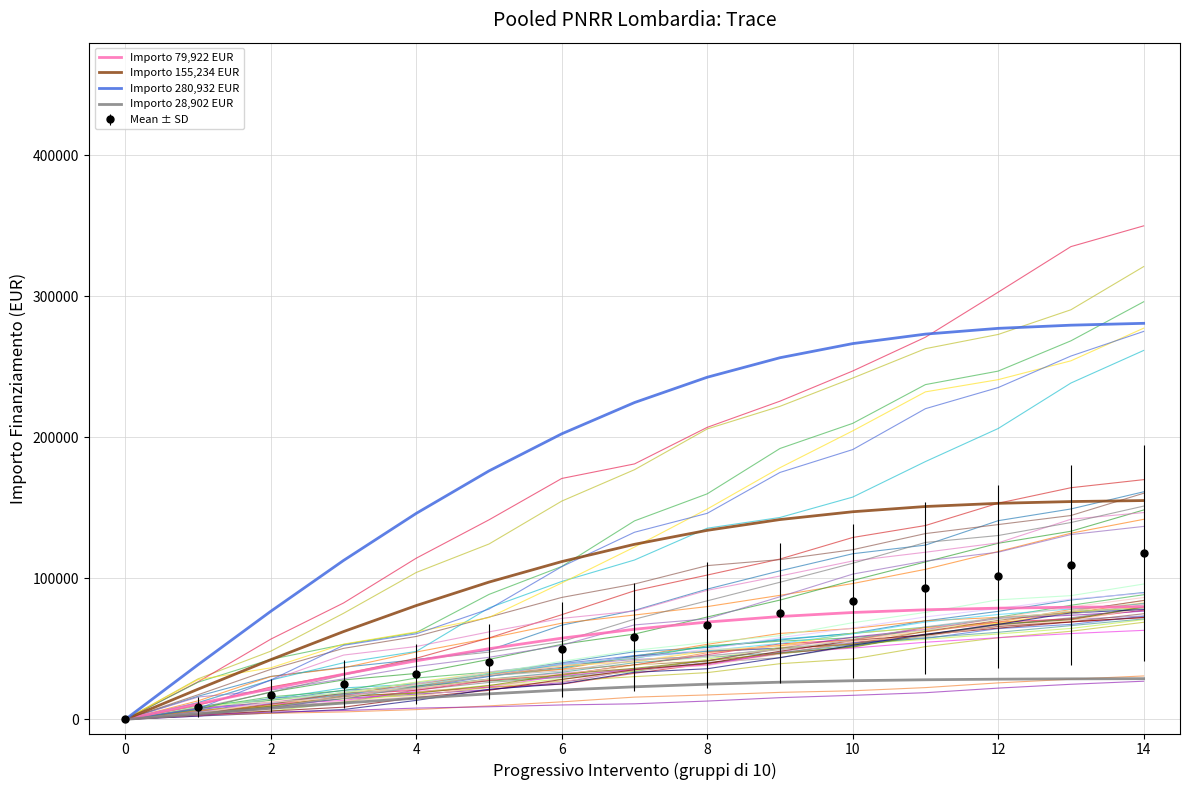

Which category has the lowest value in the Importo 155,234 EUR series?

0